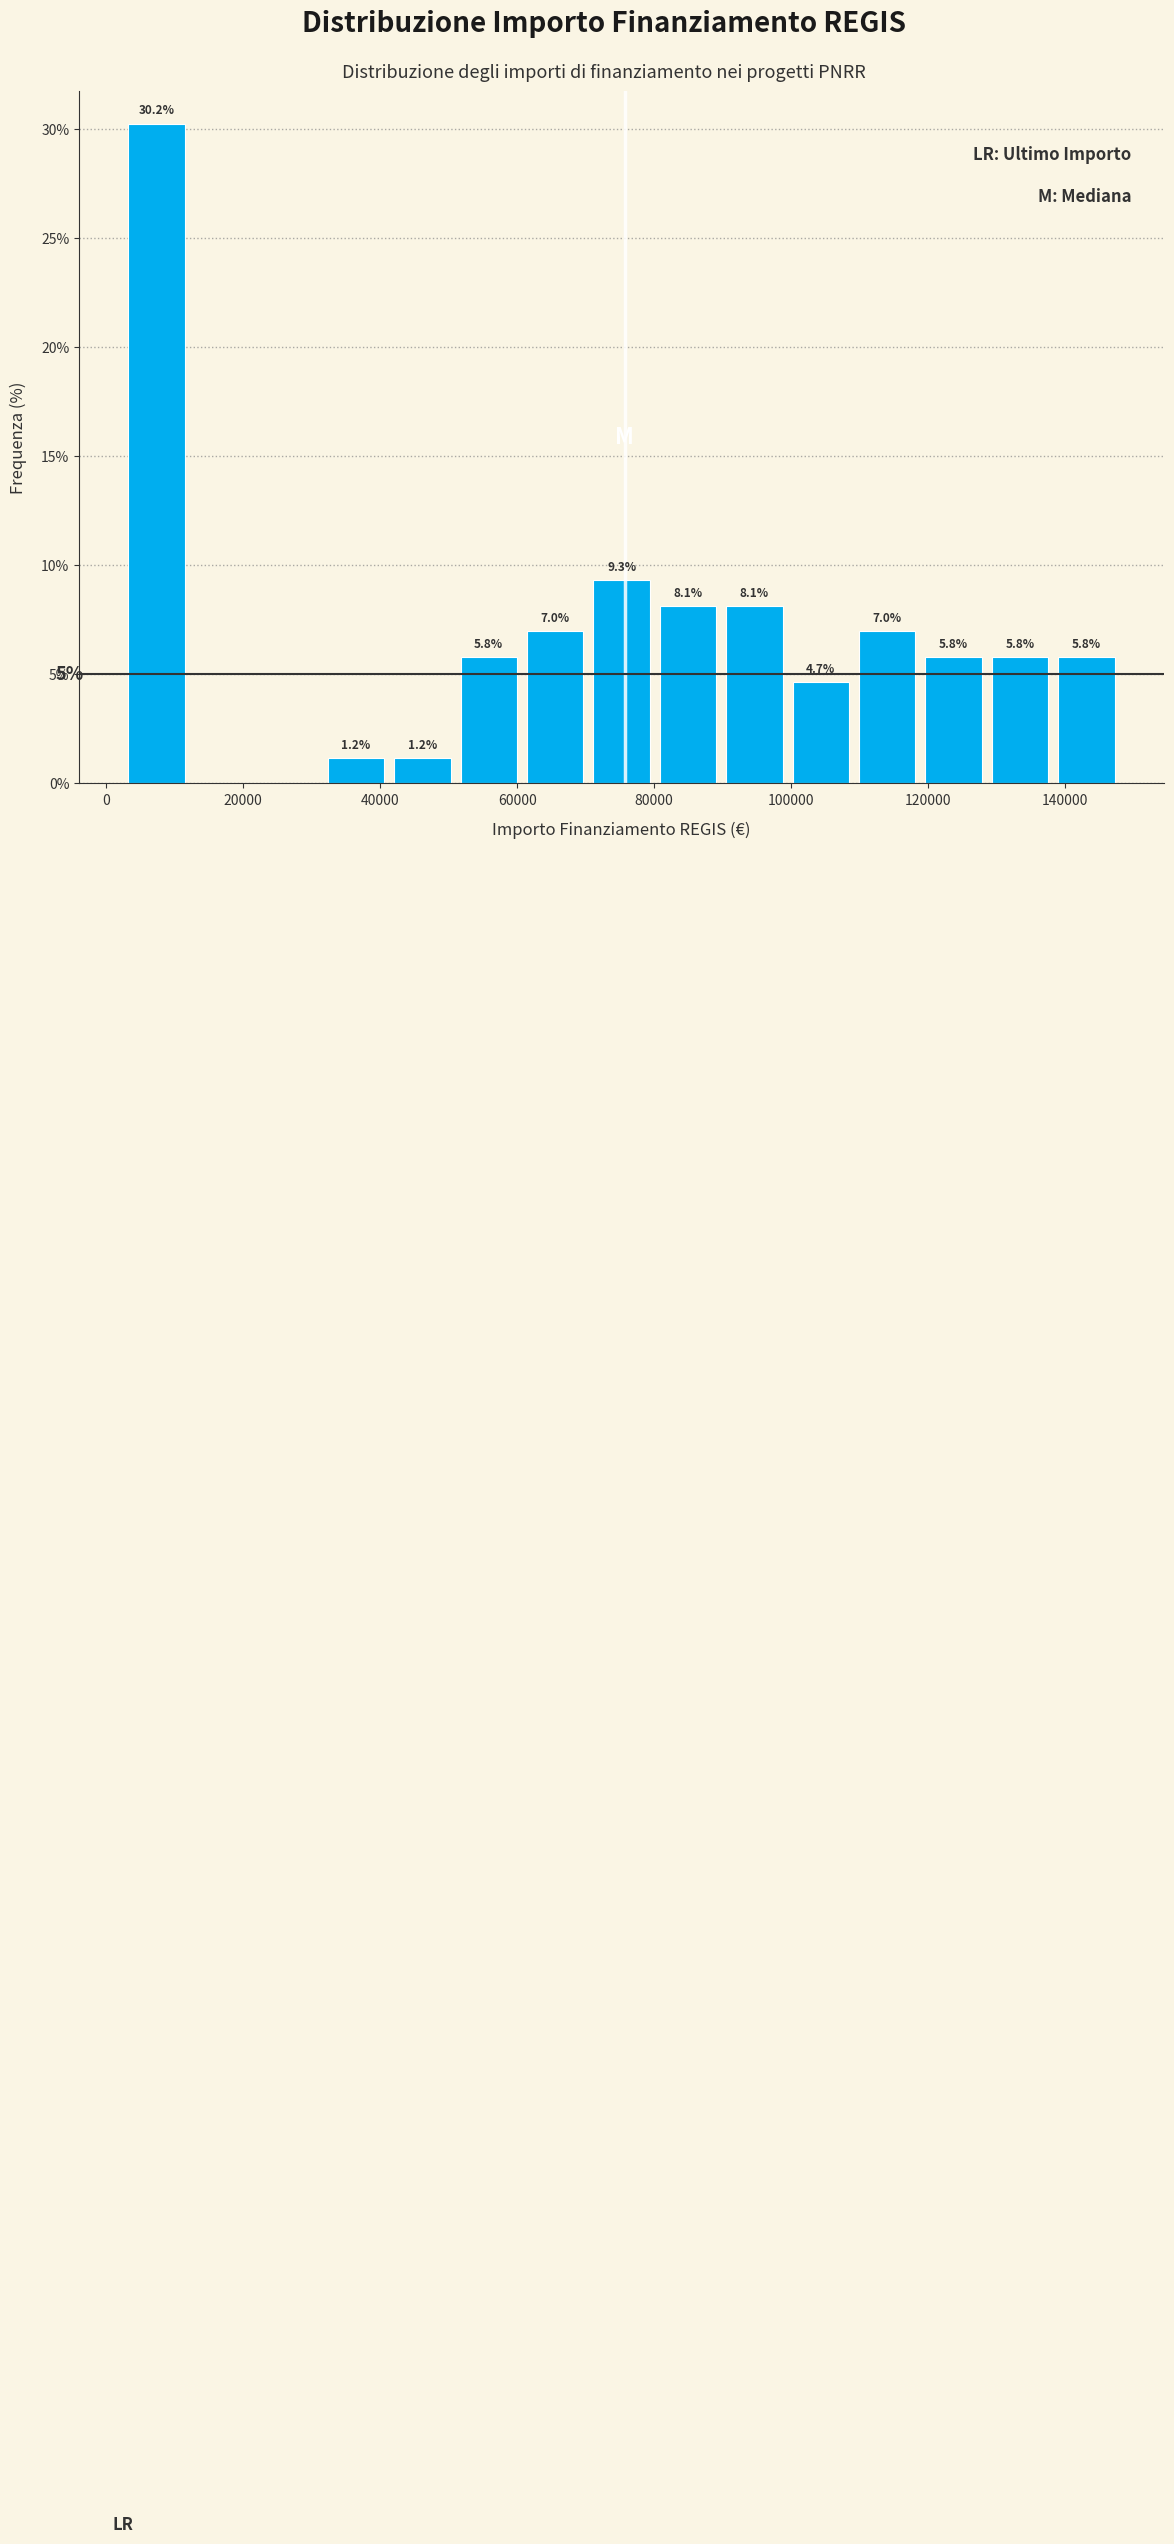

Over which range of the x-axis is the bar tallest?

2000 to 12000